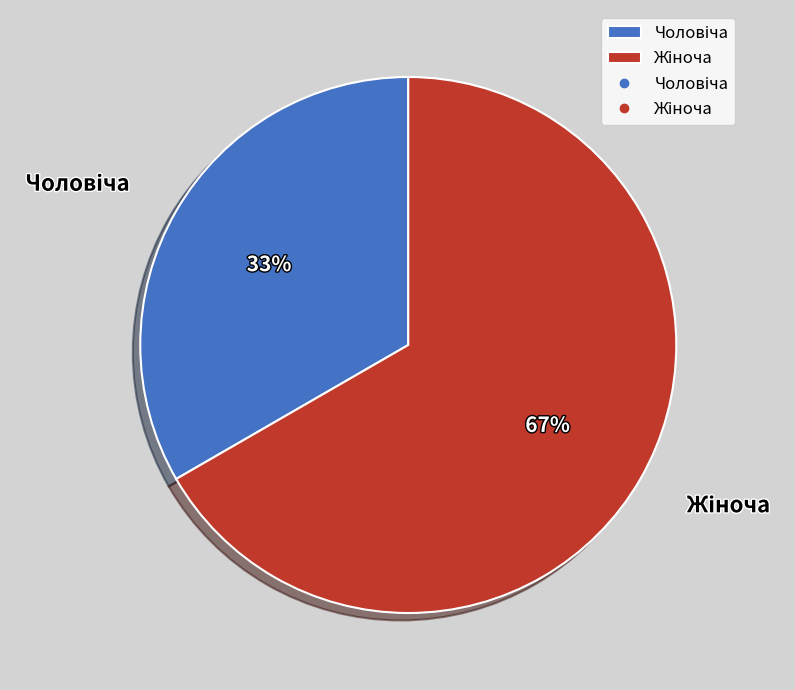

To the nearest percent, what is the average slice percentage?

50%